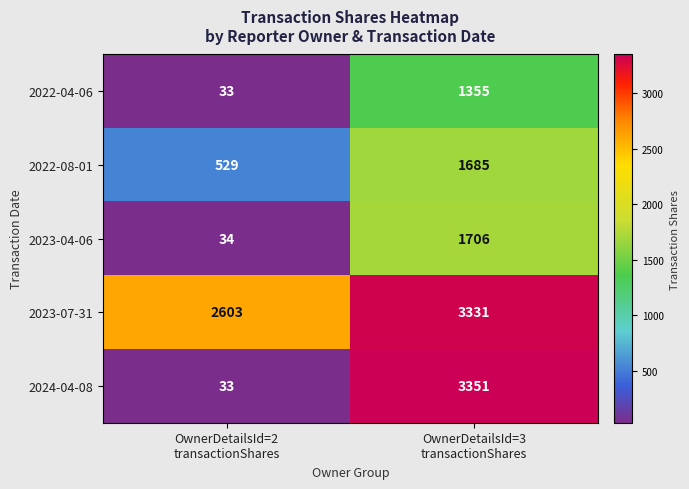

How many categories are shown in the chart?

2